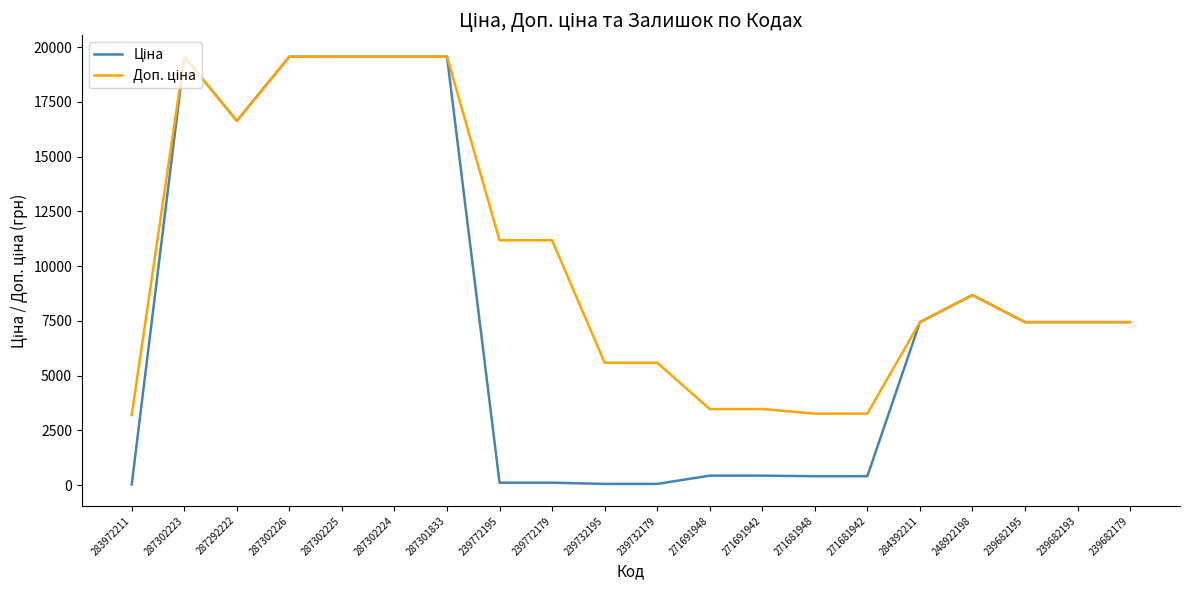

What is the greatest value displayed?

19564.9